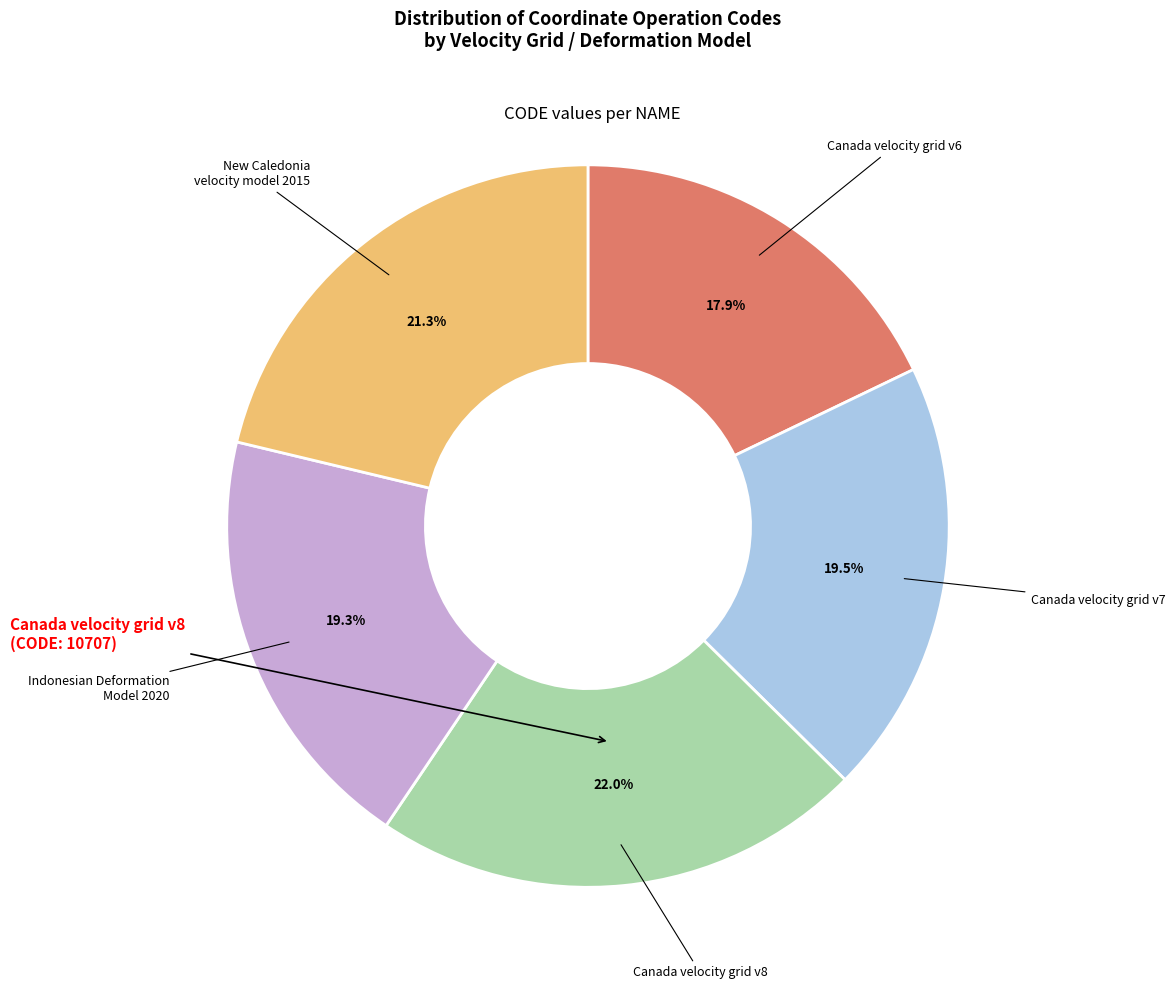

Is there any slice that represents more than half of the pie?

No